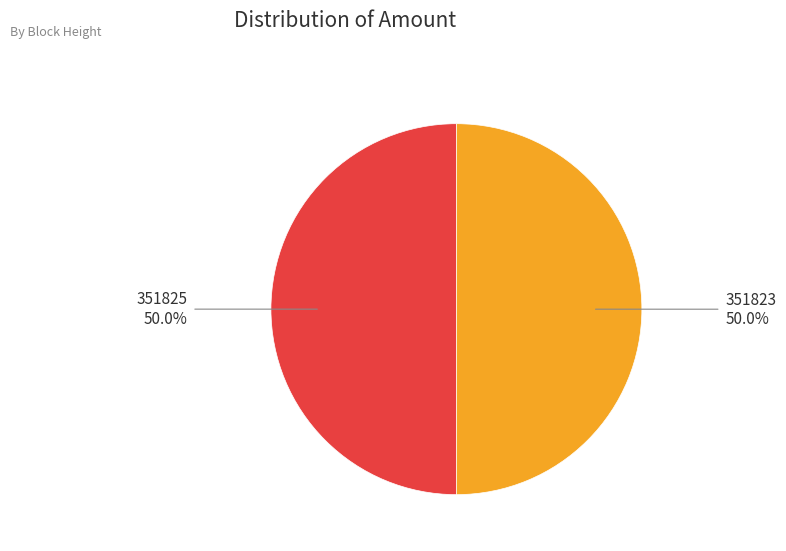

Count the number of slices in the pie.

2